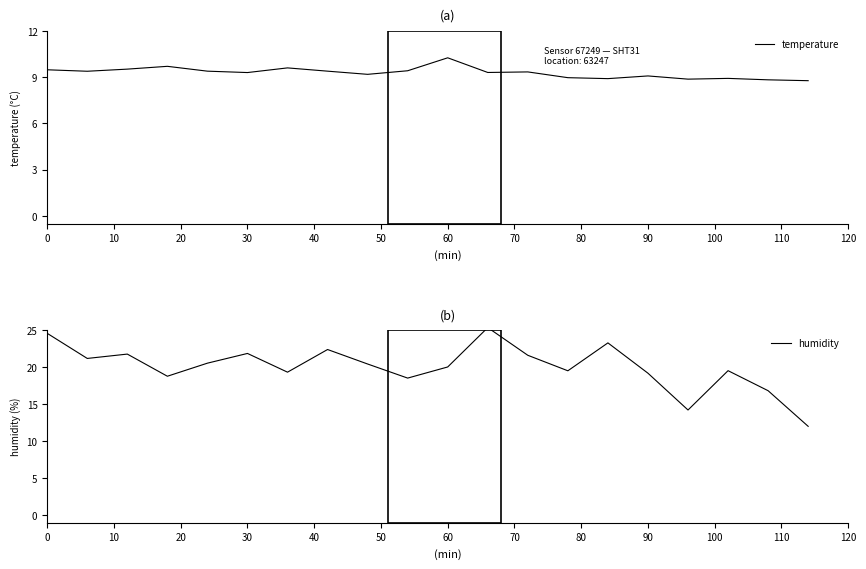

True or false: humidity and temperature intersect in this chart.

False